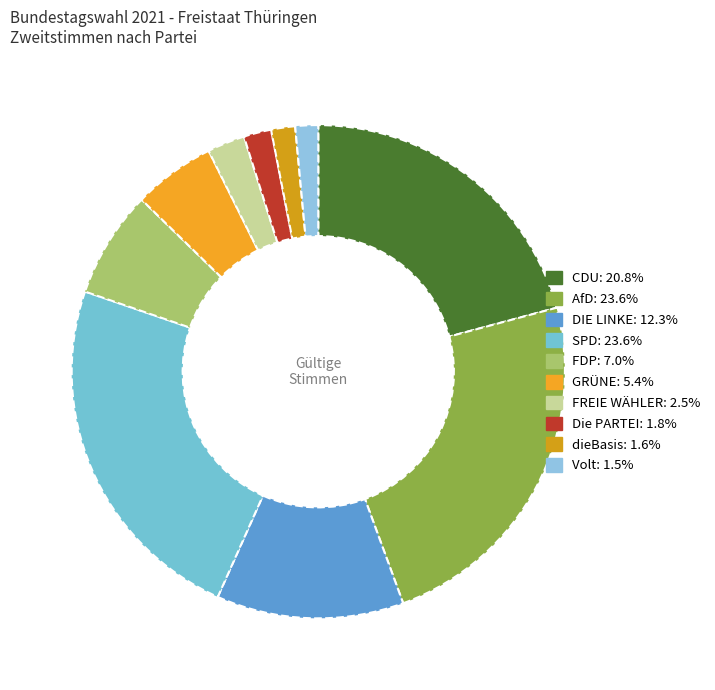

To the nearest percent, what is the difference between the largest and smallest slice percentages?

22%